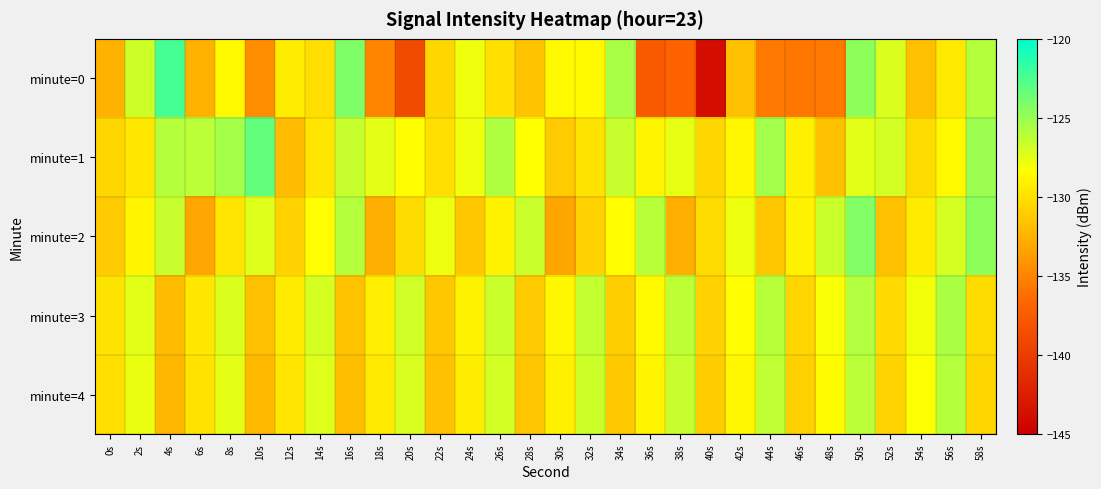

How many categories are shown in the chart?

30